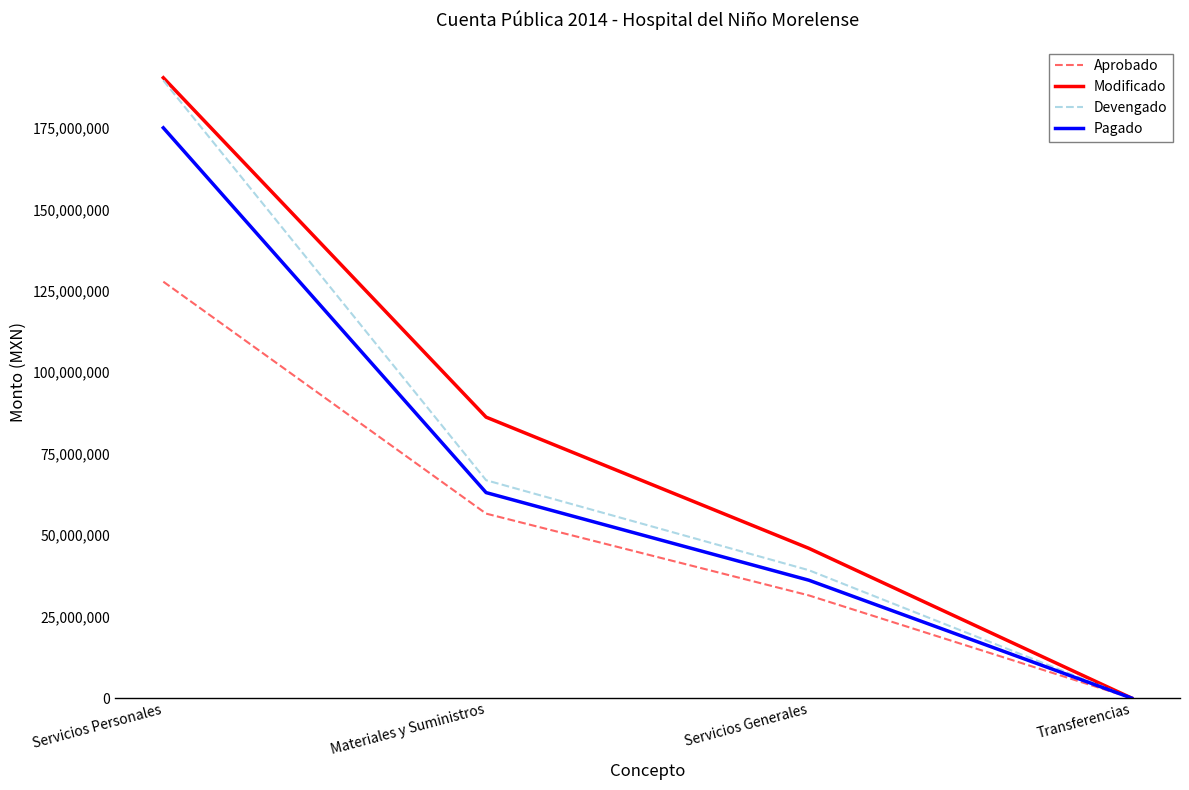

True or false: Devengado has more than 1 points higher than both neighbors.

False